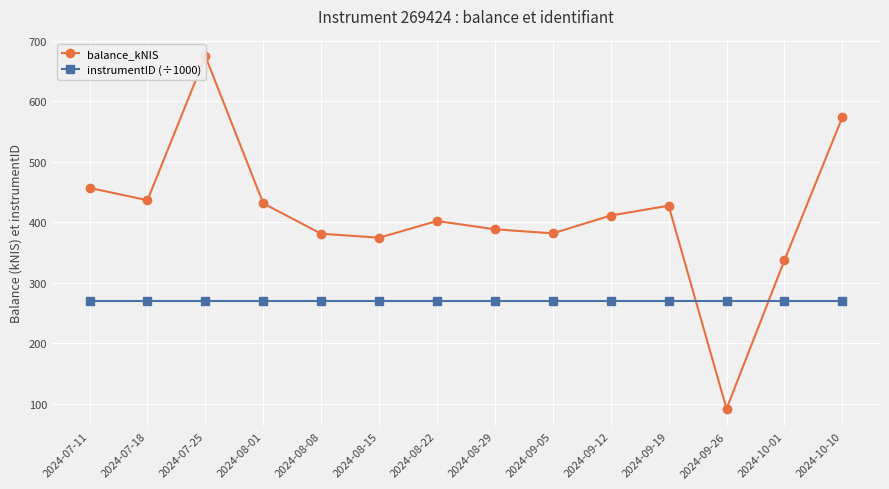

What is the spread (max minus min) of values at 2024-10-01?

67.9